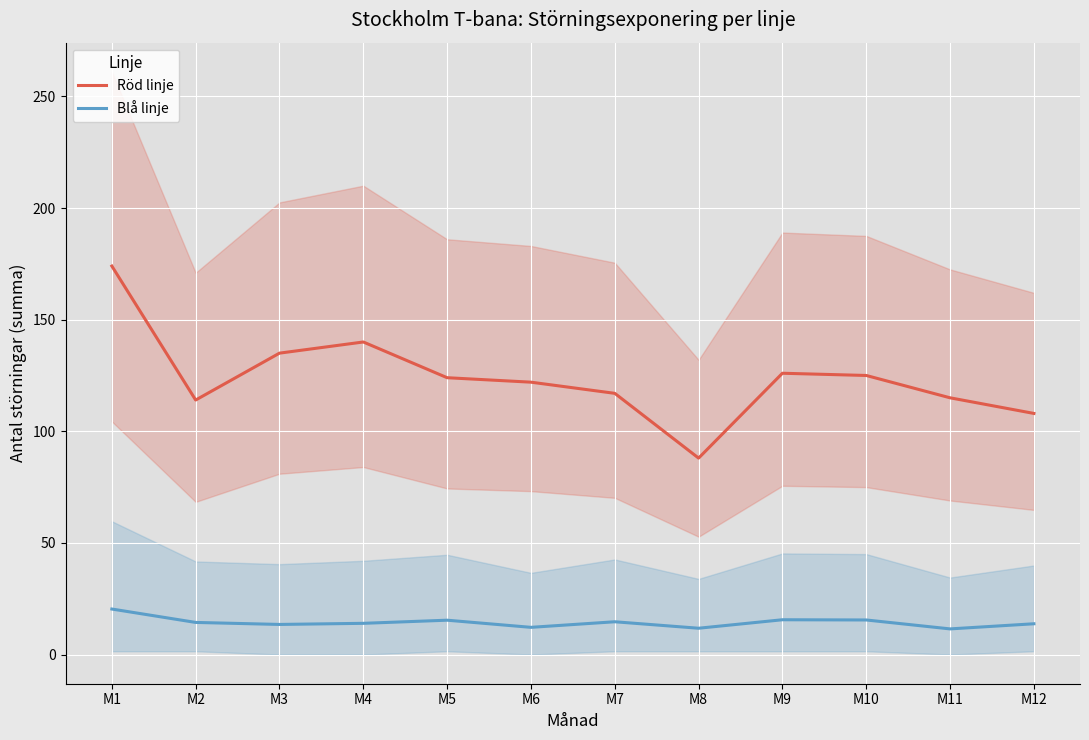

Between M11 and M2, which is larger?

M11